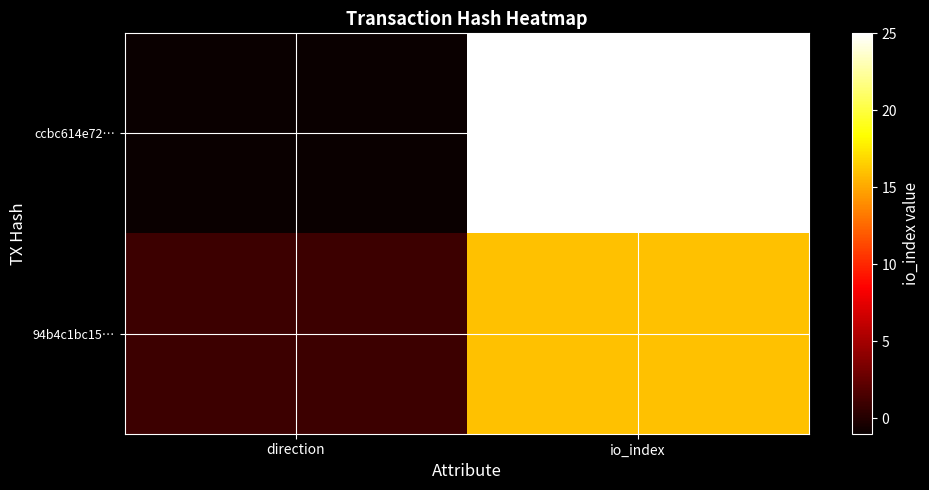

Rank the series by their maximum value, from lowest to highest.

94b4c1bc15…, ccbc614e72…